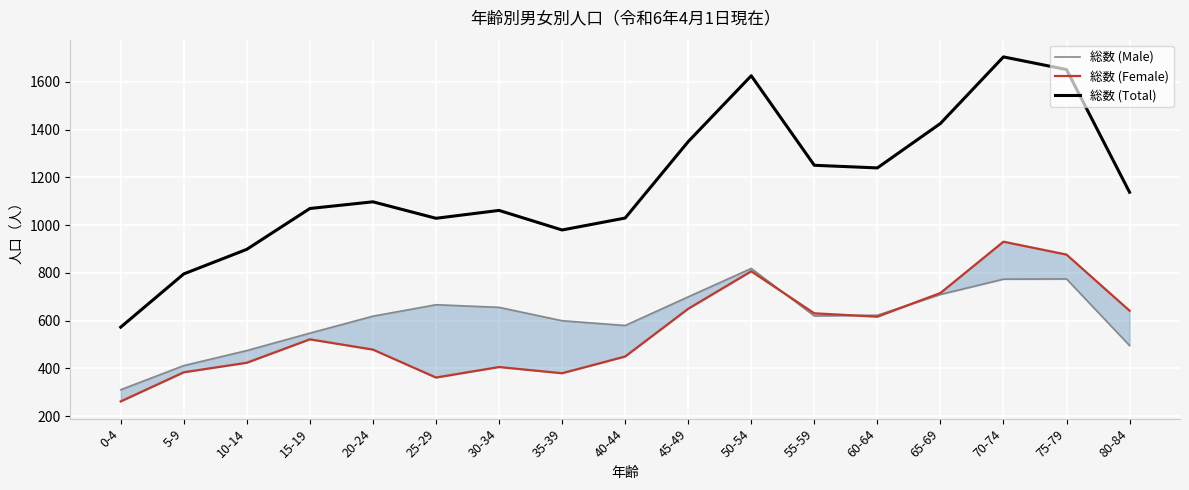

What value does the 総数 (Male) series have at 50-54, to the nearest 100?

800